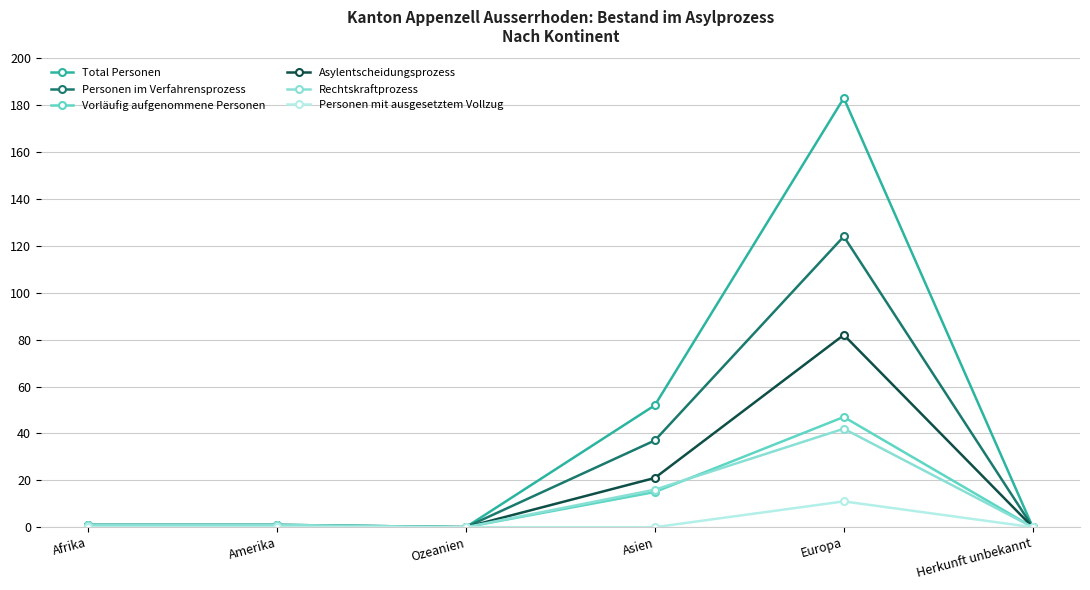

Is it true that Vorläufig aufgenommene Personen equals 47 at Europa?

True